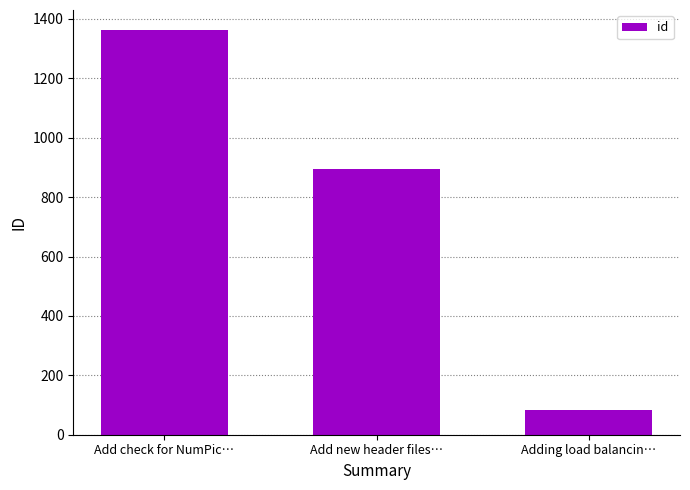

What is the approximate value at Add check for NumPic…?

1362